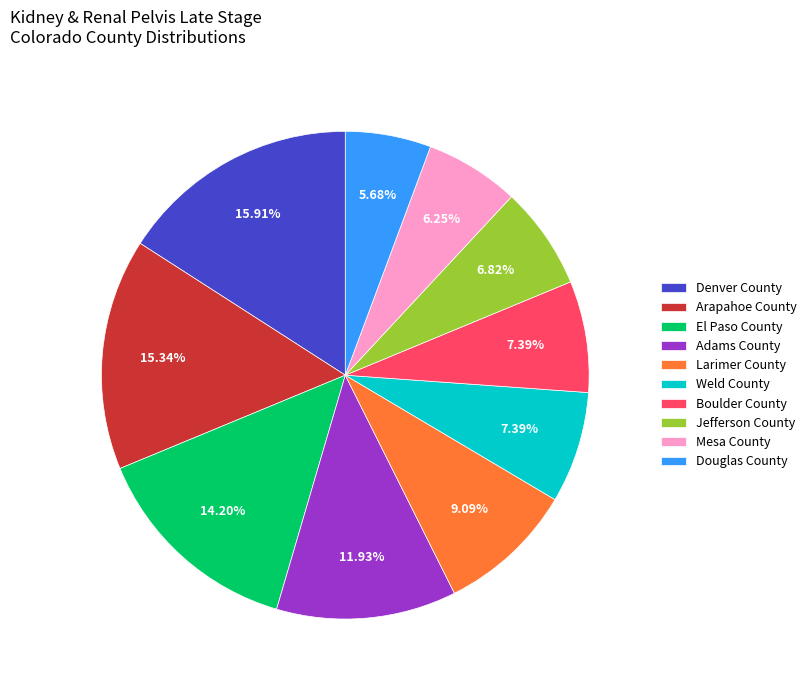

To the nearest percent, what portion does Larimer County represent?

9%